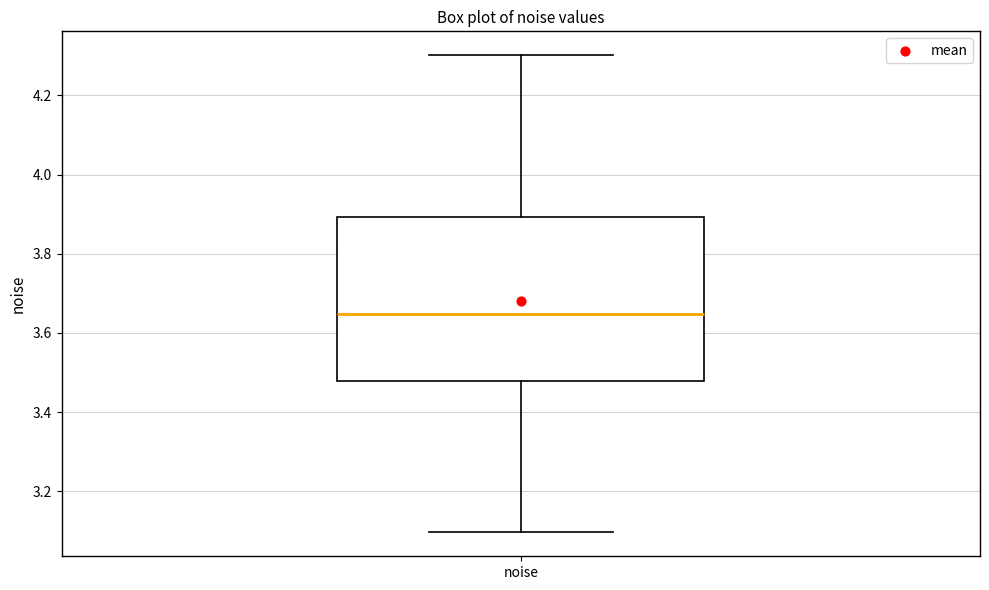

Read this box plot against the y-axis: the position of the median line, the range covered by the box, and the ends of both whiskers. The values are not printed on the chart, so give them approximately, as read against the axis.

median 3.64, box 3.48 to 3.90, whiskers 3.10 to 4.30